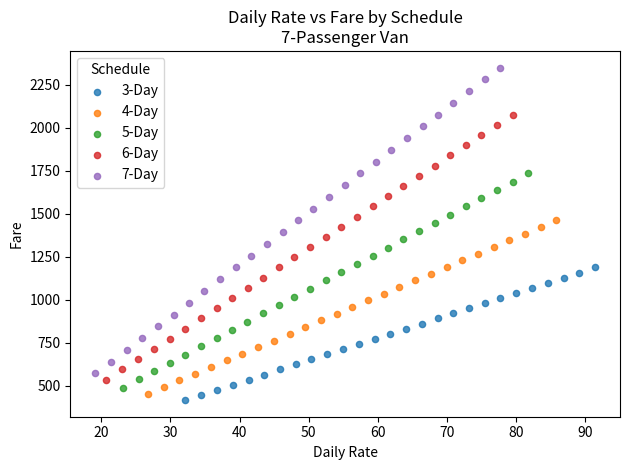

What are all the series names shown in the legend?

3-Day, 4-Day, 5-Day, 6-Day, 7-Day